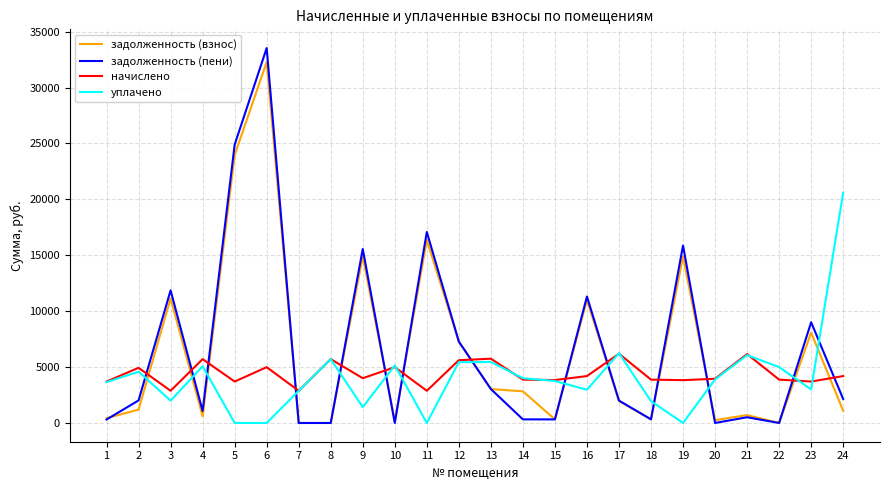

True or false: уплачено and задолженность (взнос) cross at least once.

True